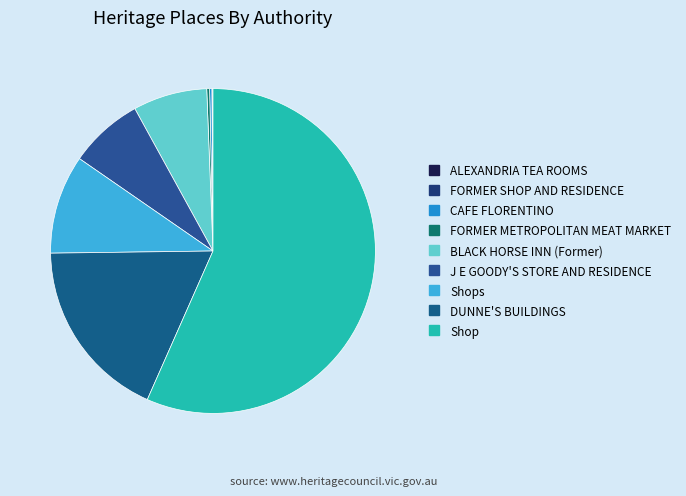

What is the largest slice in the pie chart?

Shop